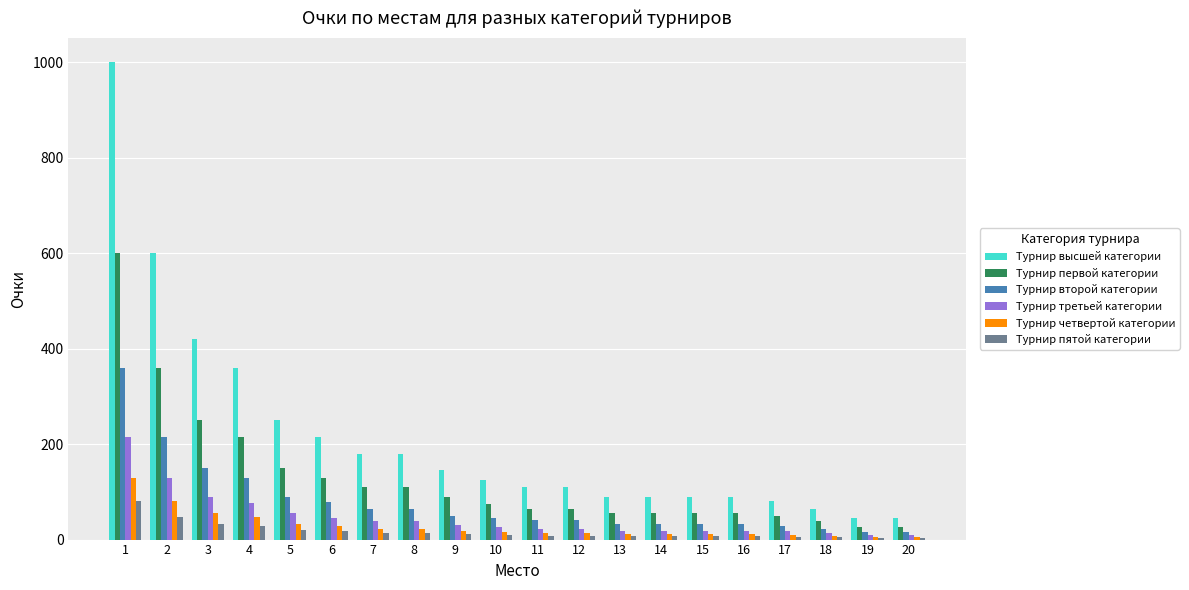

What are all the series names shown in the legend?

Турнир высшей категории, Турнир первой категории, Турнир второй категории, Турнир третьей категории, Турнир четвертой категории, Турнир пятой категории